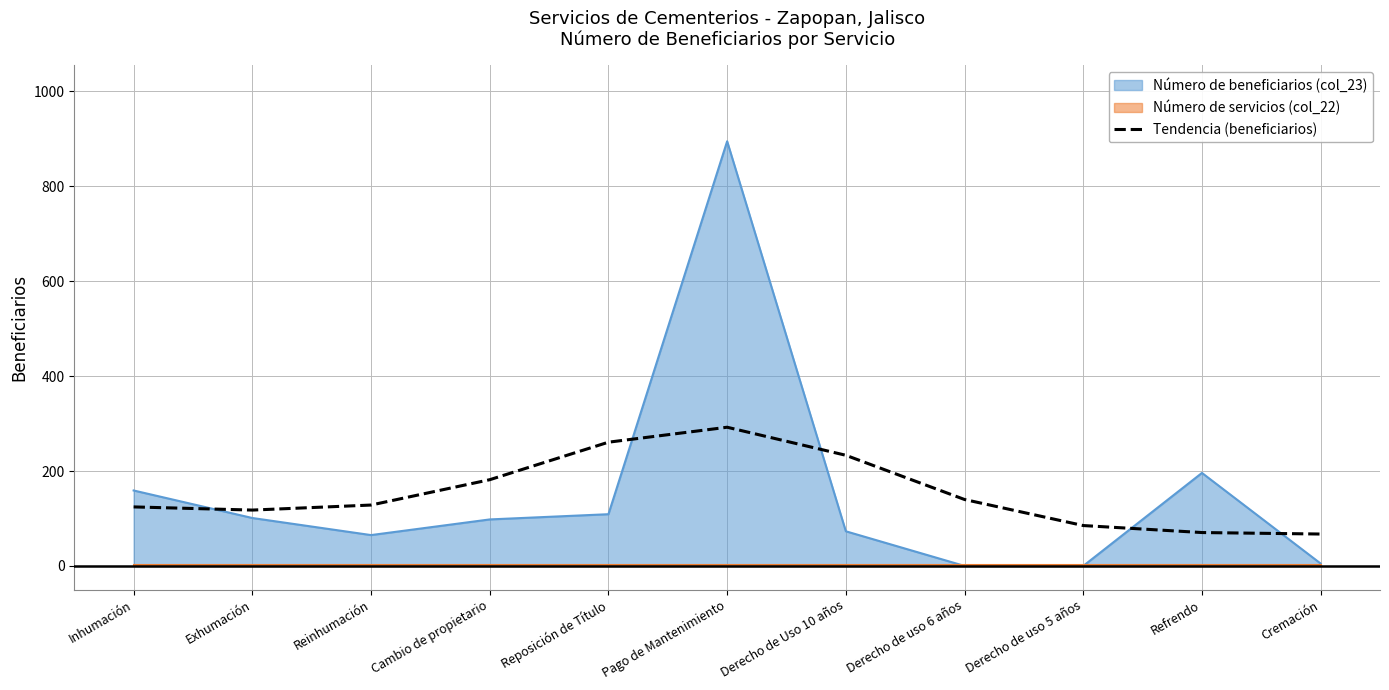

True or false: the data has more than 0 interior local peaks.

True